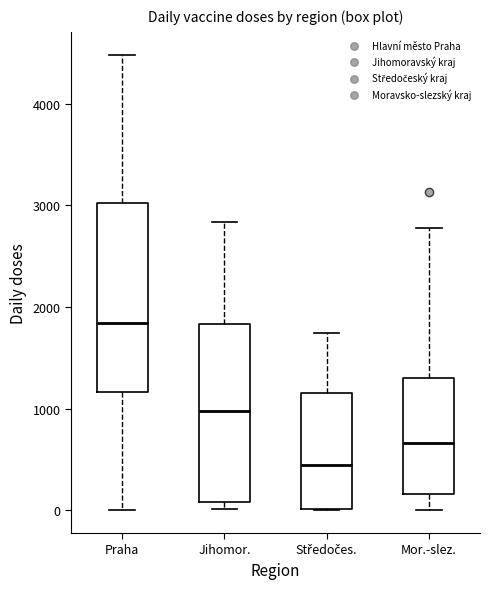

Comparing the boxes themselves (not the whiskers), which one is the tallest?

Praha